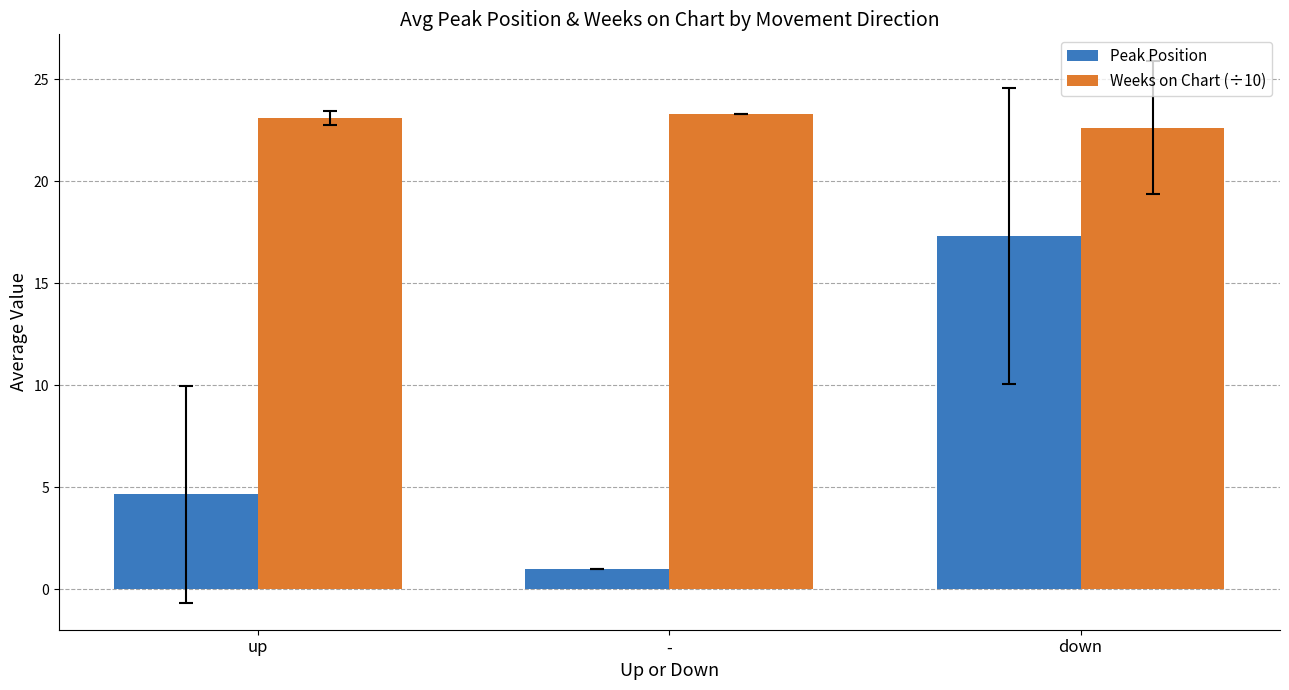

How many groups of bars are there?

3